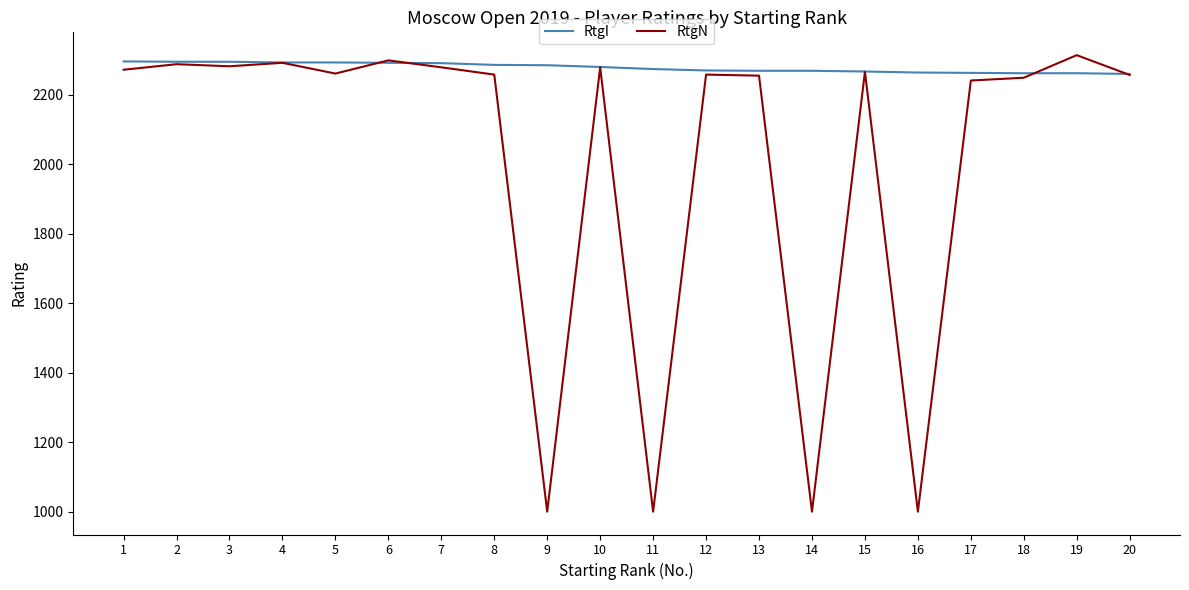

True or false: RtgI and RtgN intersect in this chart.

True